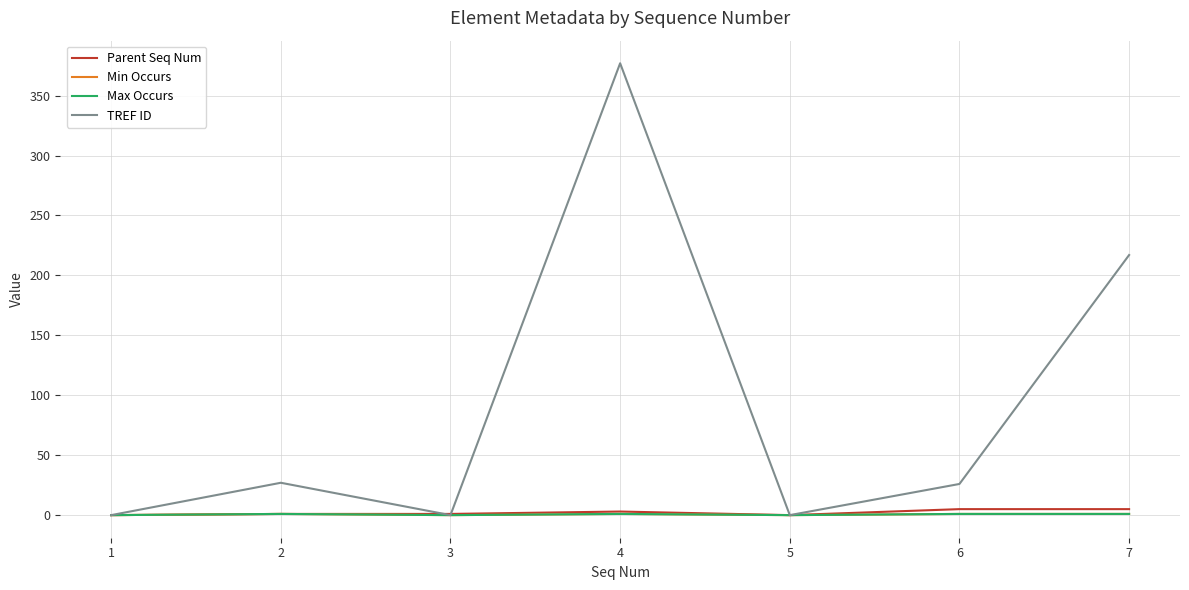

What is the sum of the Max Occurs values at 5 and 7?

1